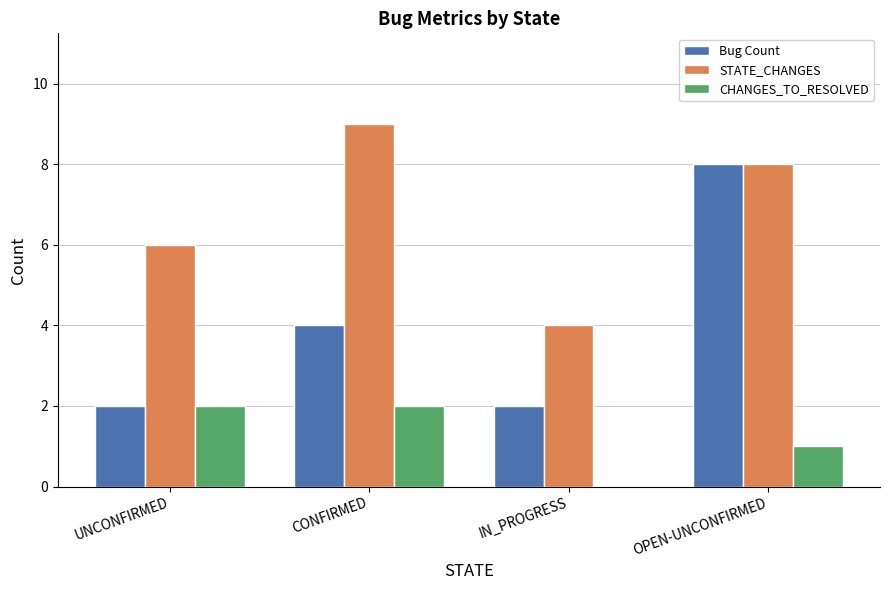

The value of STATE_CHANGES at OPEN-UNCONFIRMED is 8. True or false?

True